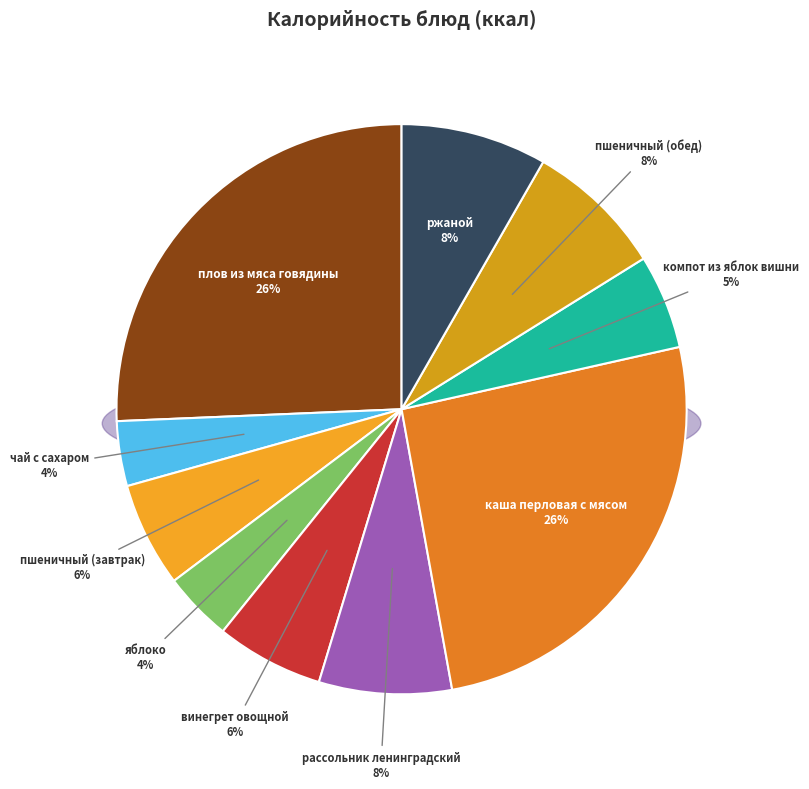

Which category has the biggest portion of the pie?

плов из мяса говядины